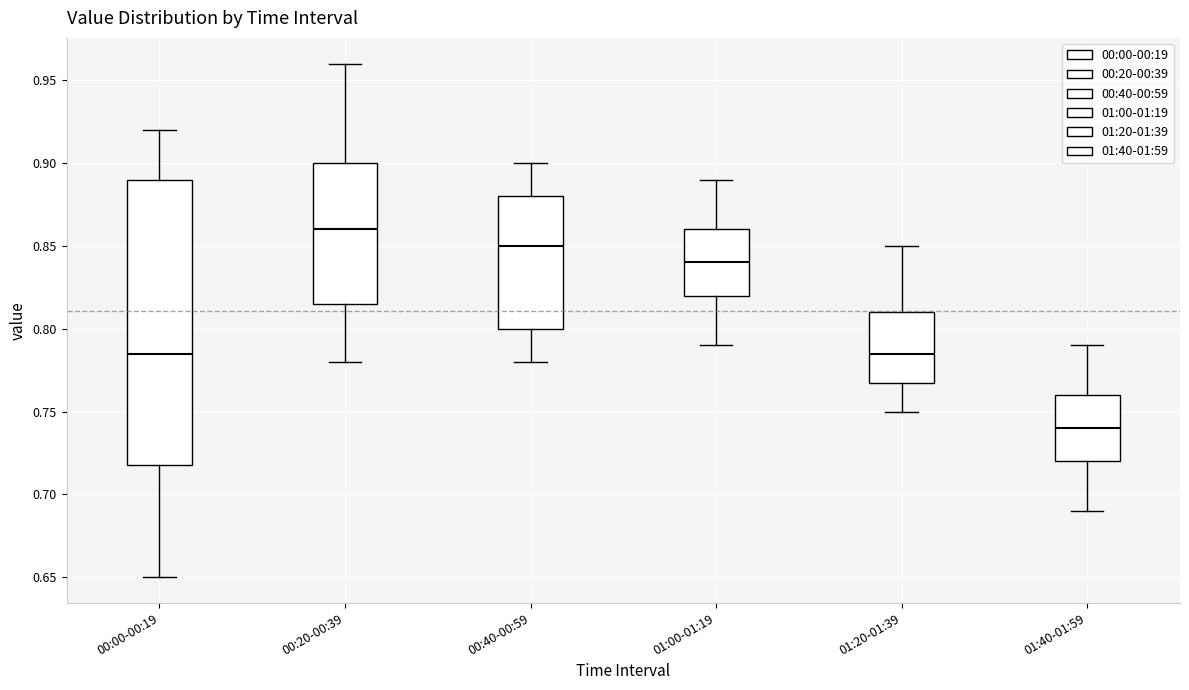

Which box's median line is the lowest?

01:40-01:59